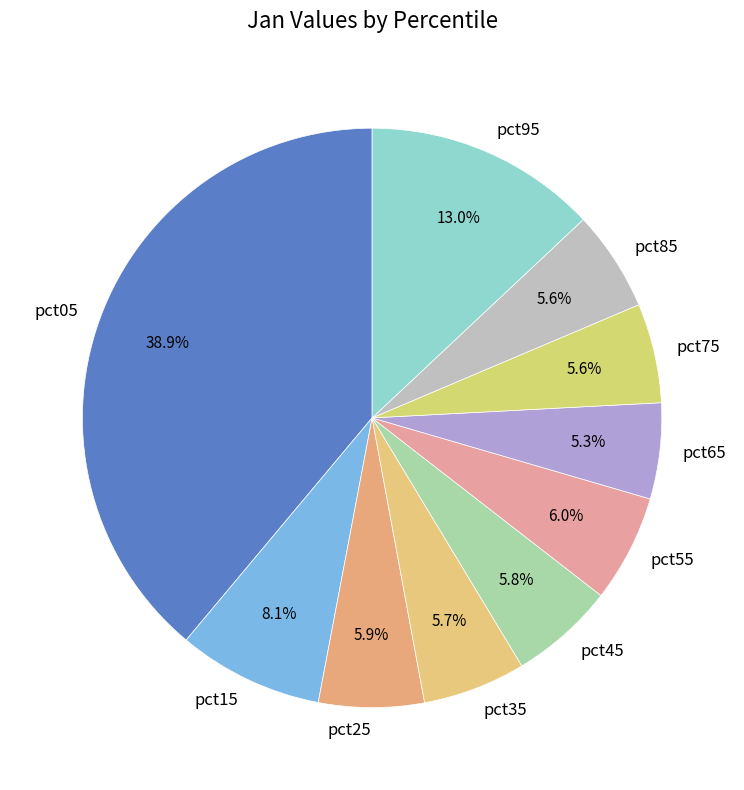

Is it true that pct75 is 6% of the pie?

True